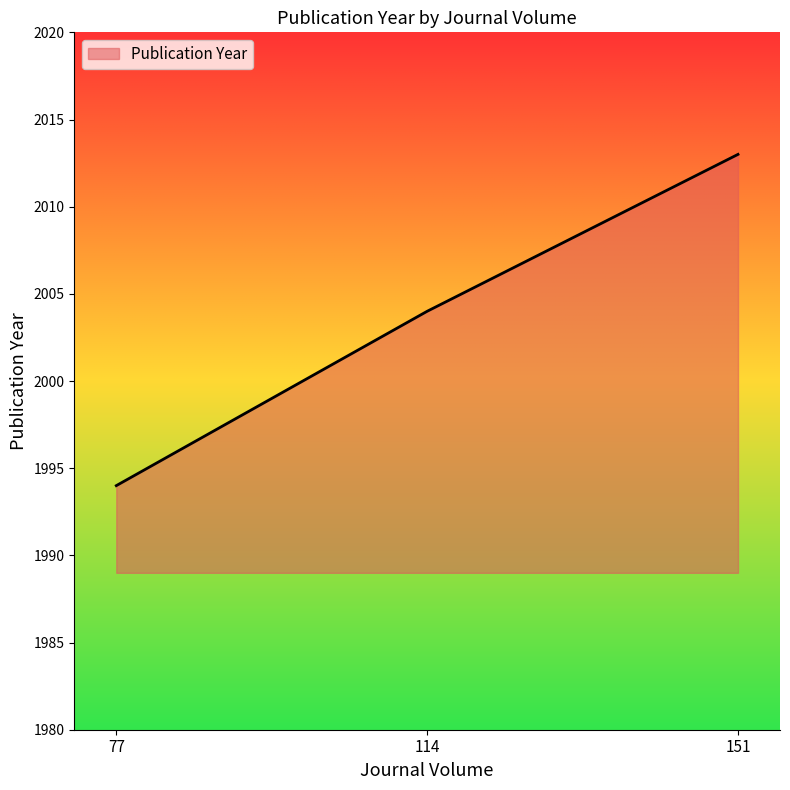

What is the ratio of the value at 77 to the value at 151?

1.0